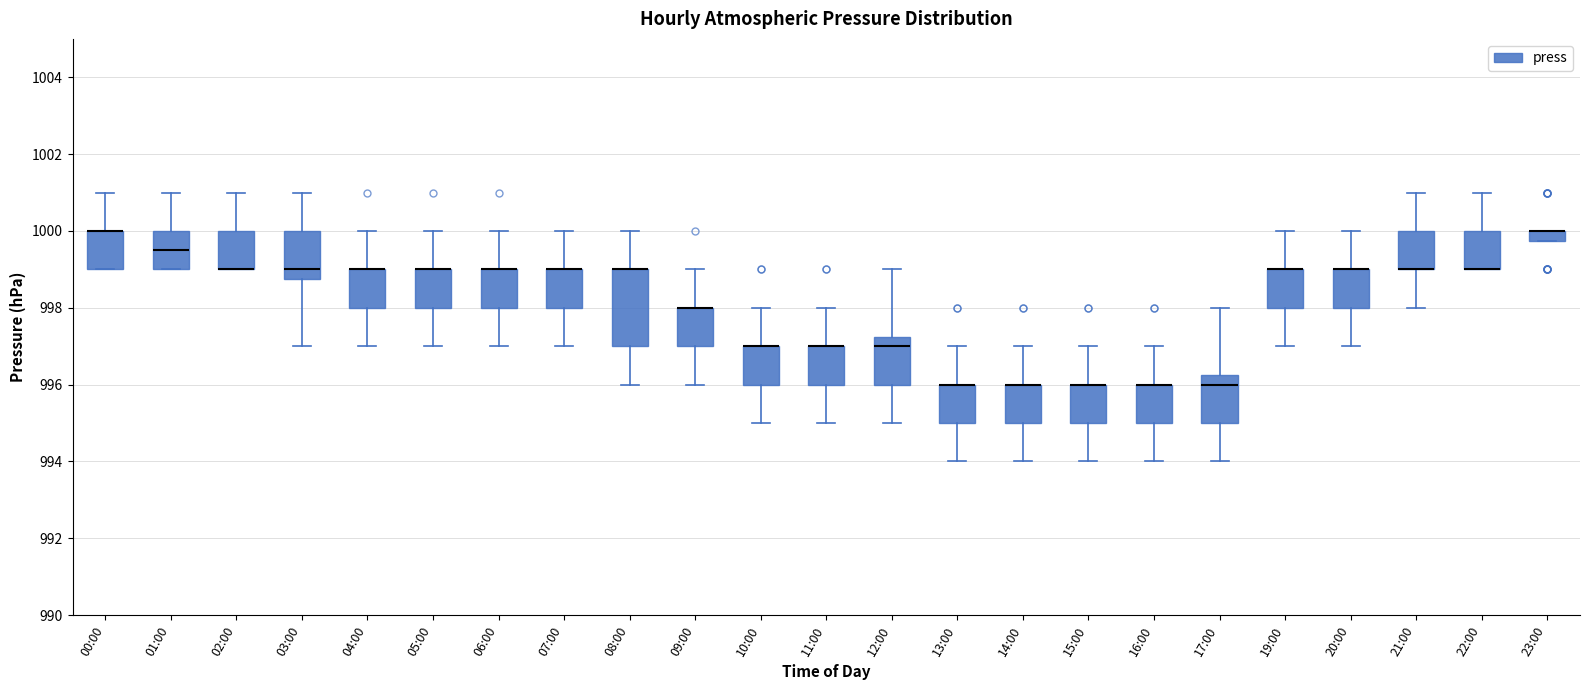

Comparing the boxes themselves (not the whiskers), which one is the tallest?

08:00